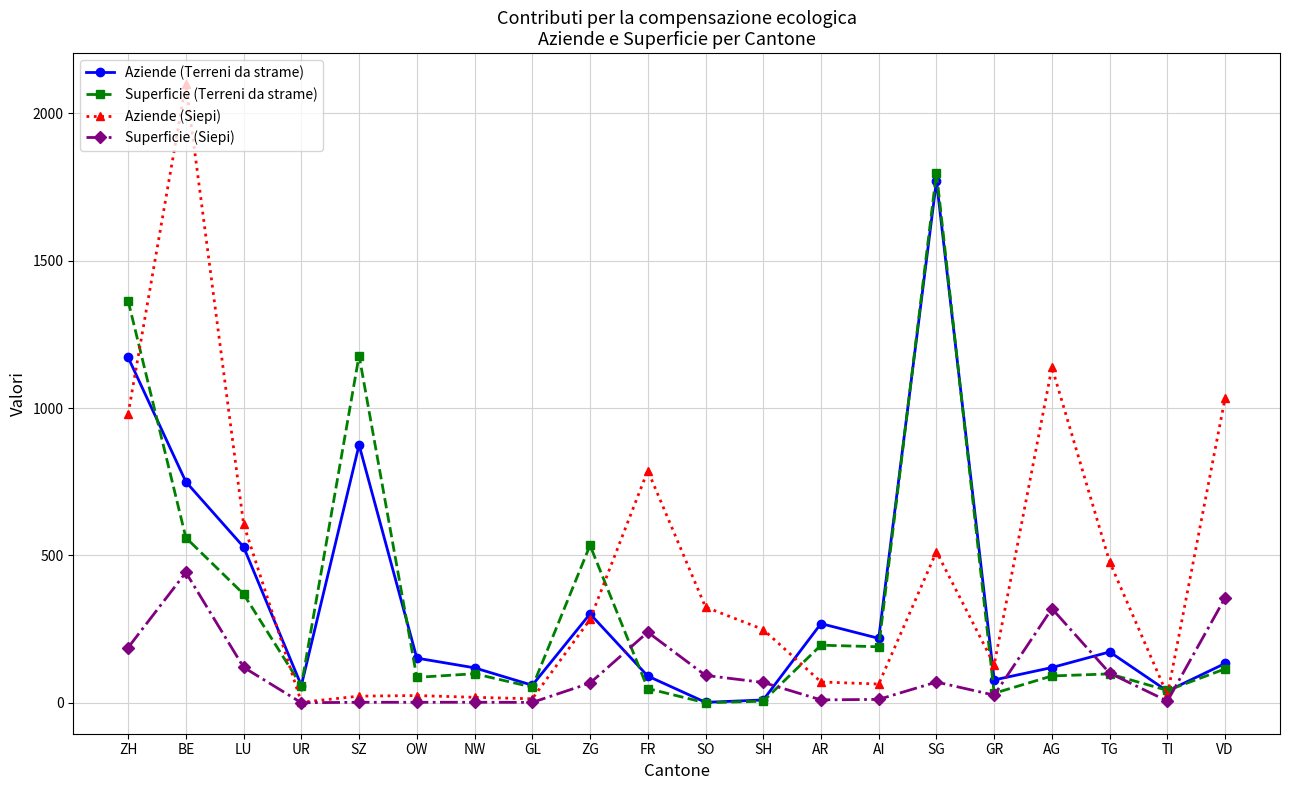

Which series has the largest range (max minus min)?

Aziende (Siepi)